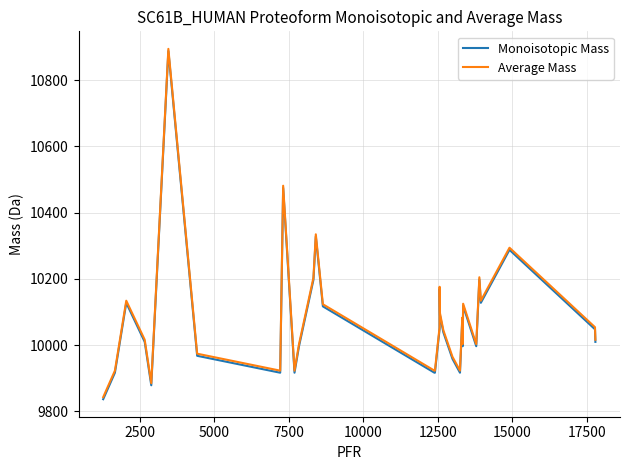

How many series are shown in this chart?

2